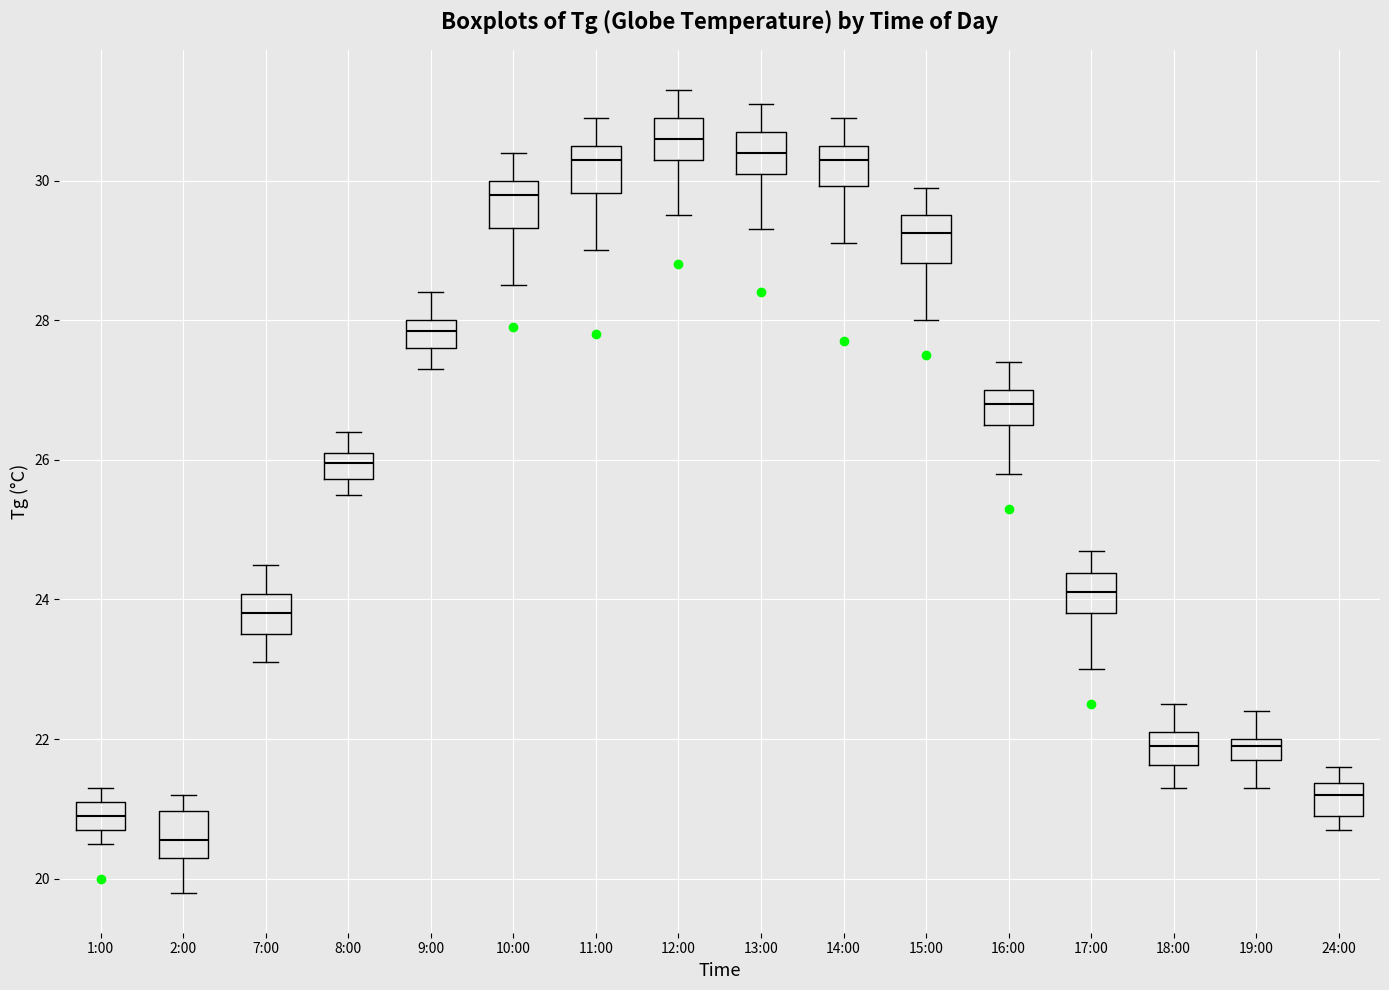

Reading left to right, transcribe this box plot: for each box, give where its median line is, the range the box spans, and where its two whiskers end, as read against the y-axis. The values are not printed on the chart, so give them approximately, as read against the axis.

1:00: median 21.0, box 20.8 to 21.2, whiskers 20.6 to 21.4
2:00: median 20.6, box 20.4 to 21.0, whiskers 19.8 to 21.2
7:00: median 23.8, box 23.6 to 24.0, whiskers 23.2 to 24.6
8:00: median 26.0, box 25.8 to 26.2, whiskers 25.6 to 26.4
9:00: median 27.8, box 27.6 to 28.0, whiskers 27.4 to 28.4
10:00: median 29.8, box 29.4 to 30.0, whiskers 28.6 to 30.4
11:00: median 30.4, box 29.8 to 30.6, whiskers 29.0 to 31.0
12:00: median 30.6, box 30.4 to 31.0, whiskers 29.6 to 31.4
13:00: median 30.4, box 30.2 to 30.8, whiskers 29.4 to 31.2
14:00: median 30.4, box 30.0 to 30.6, whiskers 29.2 to 31.0
15:00: median 29.2, box 28.8 to 29.6, whiskers 28.0 to 30.0
16:00: median 26.8, box 26.6 to 27.0, whiskers 25.8 to 27.4
17:00: median 24.2, box 23.8 to 24.4, whiskers 23.0 to 24.8
18:00: median 22.0, box 21.6 to 22.2, whiskers 21.4 to 22.6
19:00: median 22.0 (just below the box's upper edge), box 21.8 to 22.0, whiskers 21.4 to 22.4
24:00: median 21.2, box 21.0 to 21.4, whiskers 20.8 to 21.6